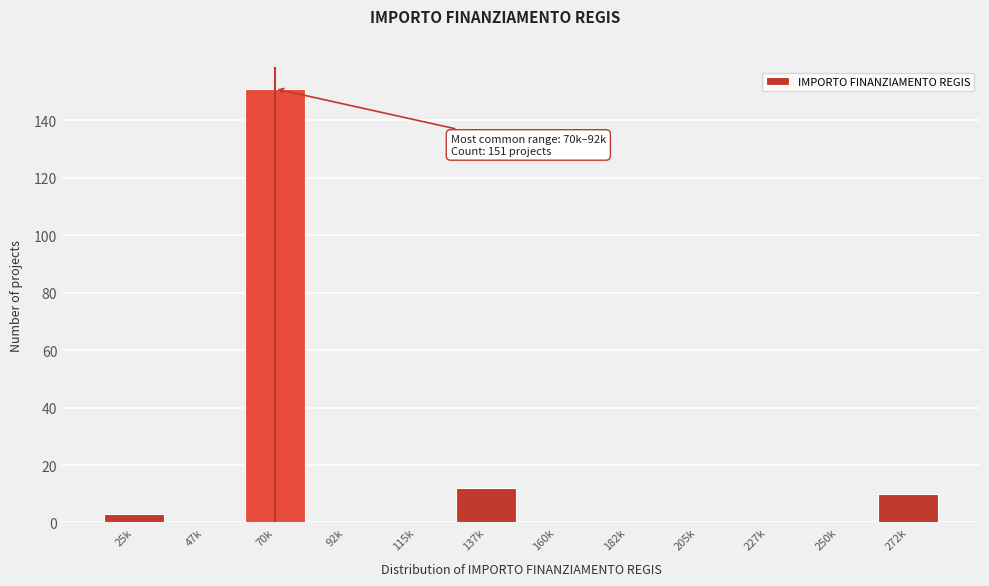

Reading left to right, transcribe all the data shown in this chart.

25k=3	47k=0	70k=151	92k=0	115k=0	137k=12	160k=0	182k=0	205k=0	227k=0	250k=0	272k=10